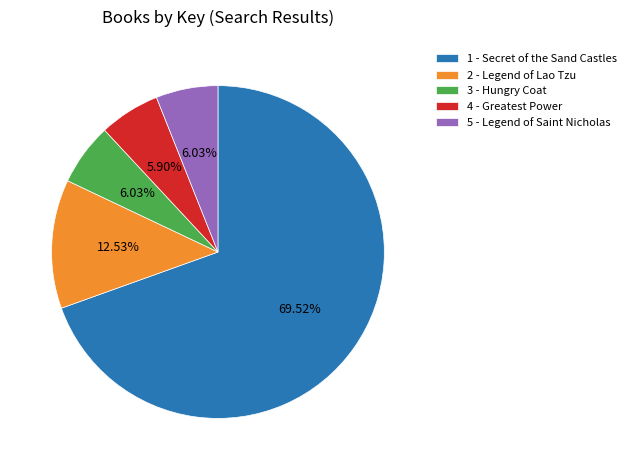

Does 2 - Legend of Lao Tzu account for over 50% of the chart?

No